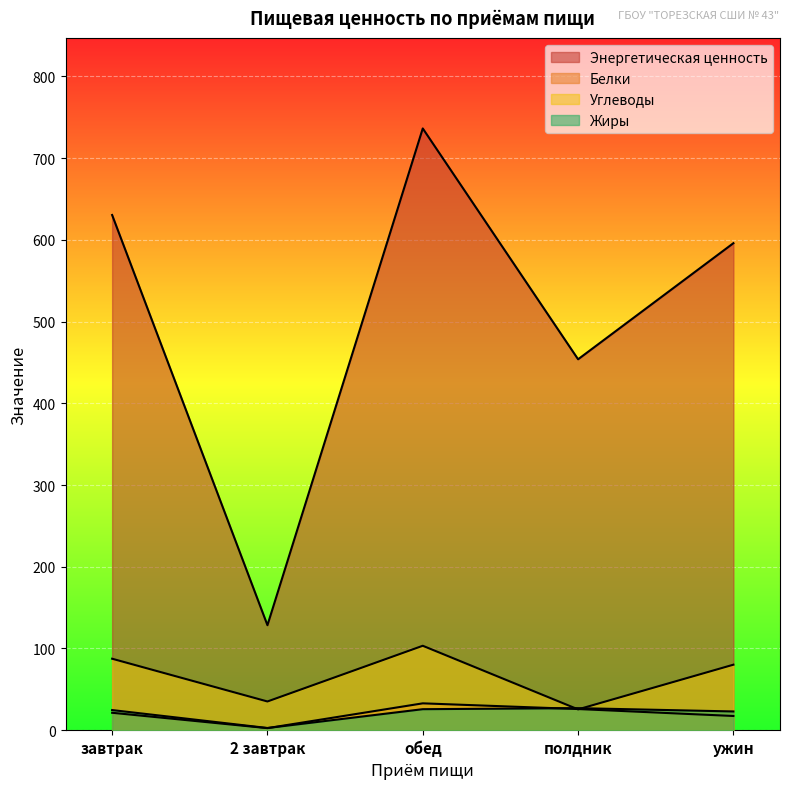

How many interior local peaks does the Белки series have?

1